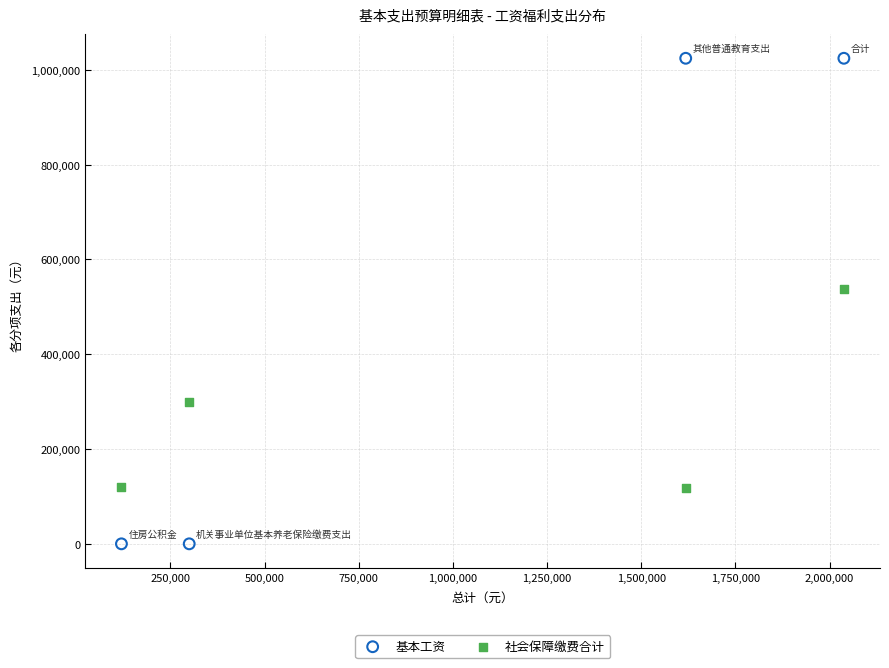

What are all the series names shown in the legend?

基本工资, 社会保障缴费合计